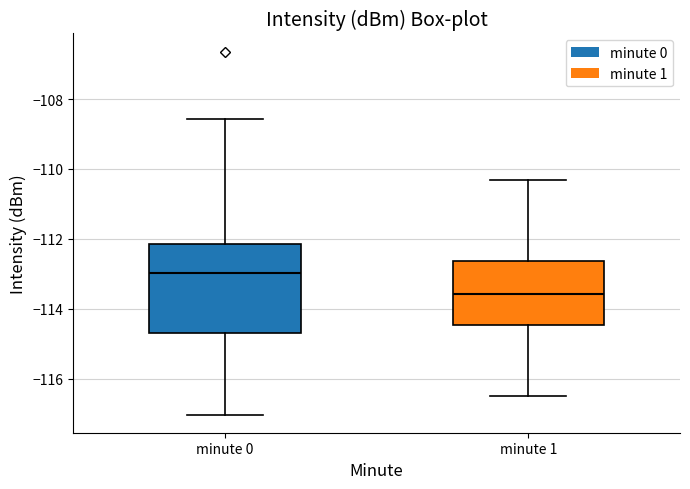

Where does the lower whisker of the box for minute 1 end on the y-axis? The values are not printed on the chart, so give them approximately, as read against the axis.

-116.6